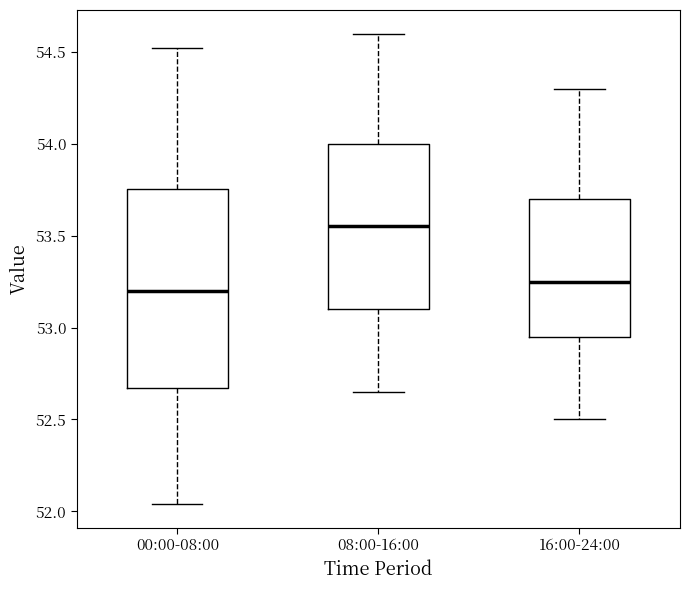

Reading left to right, read every box against the y-axis: the position of its median line, the range the box covers, and the ends of its whiskers. The values are not printed on the chart, so give them approximately, as read against the axis.

00:00-08:00: median 53.20, box 52.65 to 53.75, whiskers 52.05 to 54.50
08:00-16:00: median 53.55, box 53.10 to 54.00, whiskers 52.65 to 54.60
16:00-24:00: median 53.25, box 52.95 to 53.70, whiskers 52.50 to 54.30